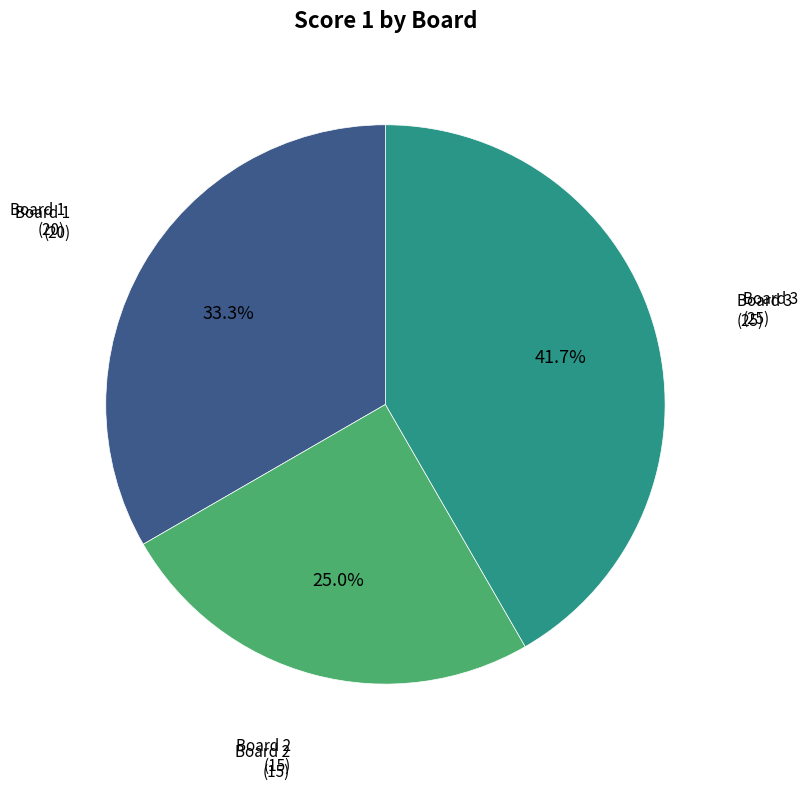

Which category has the smallest portion of the pie?

Board 2